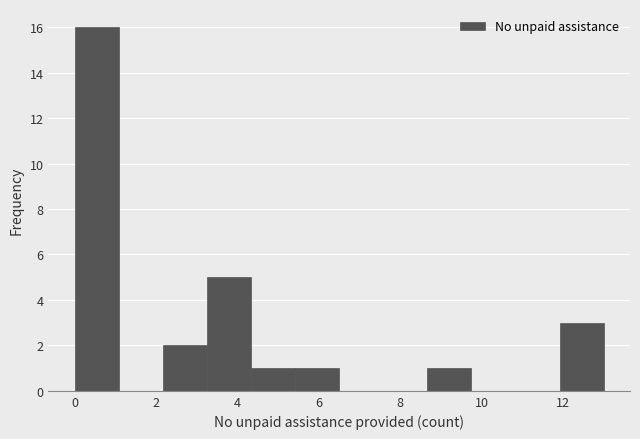

What is the height of the bar covering 0.0 to 1.0 on the x-axis? Neither the bar edges nor the heights are printed on the chart, so give them approximately, as read against the axes.

16